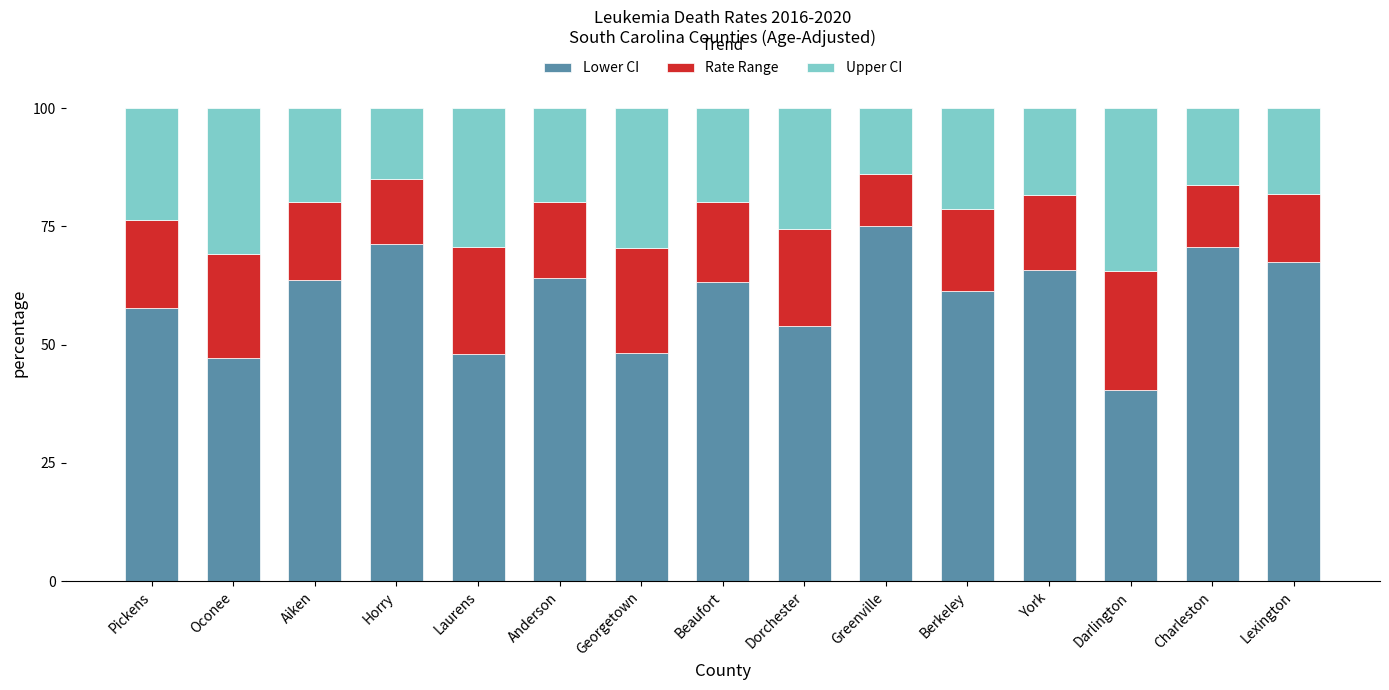

Which category has the lowest value in the Lower CI series?

Darlington